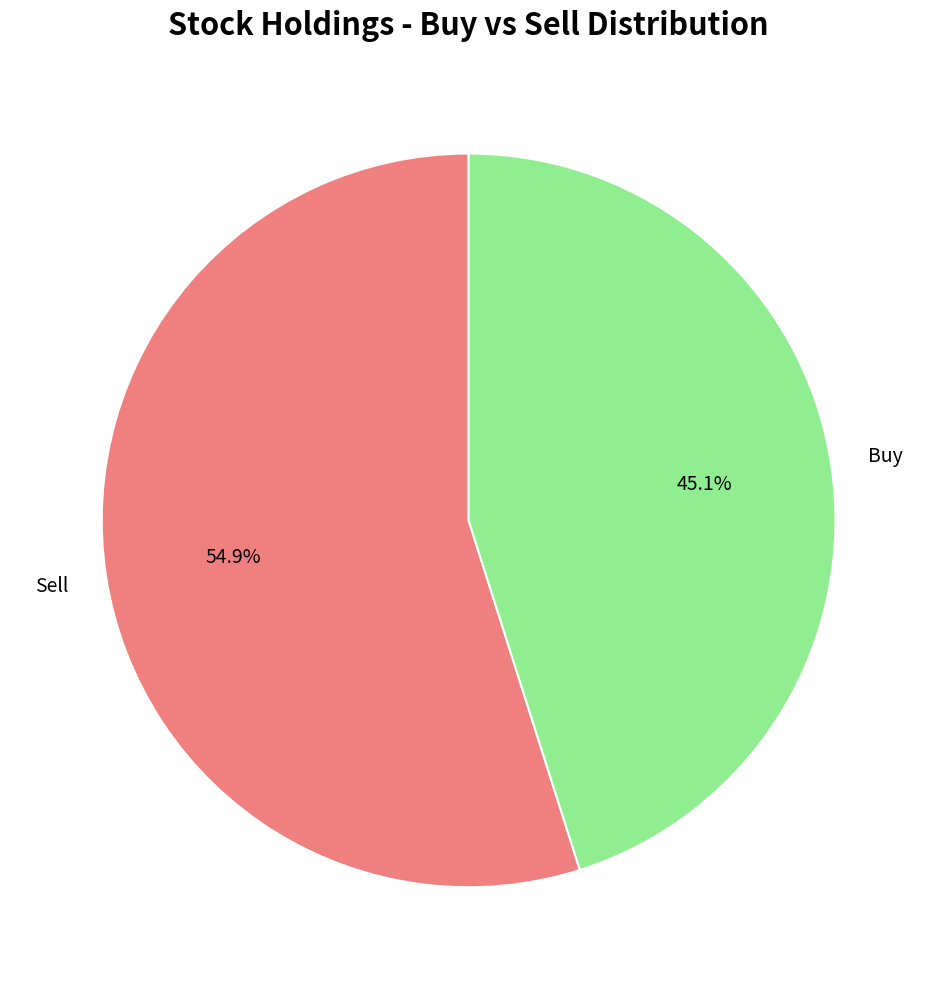

Is there any slice that represents more than half of the pie?

Yes